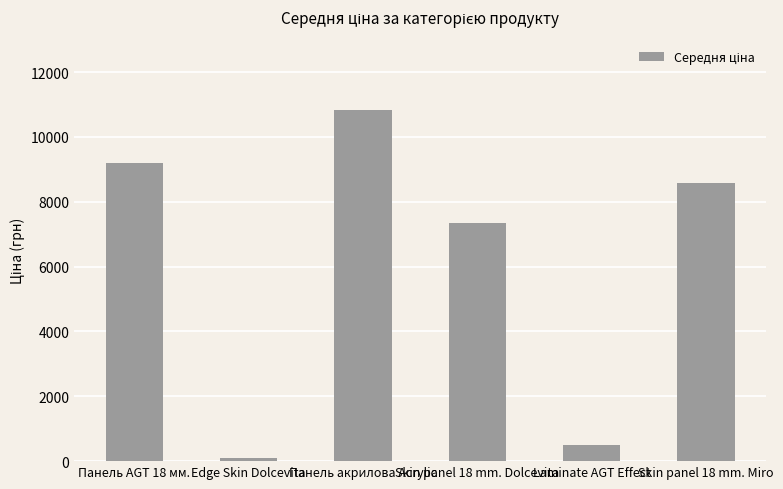

List the labels in order of value, largest first.

Панель акрилова Acrylic, Панель AGT 18 мм., Skin panel 18 mm. Miro, Skin panel 18 mm. Dolcevita, Laminate AGT Effect, Edge Skin Dolcevita